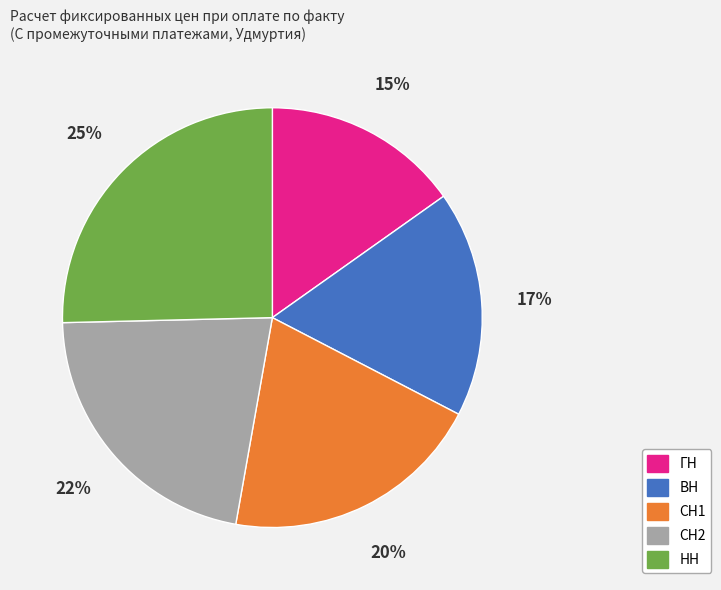

Count the number of slices in the pie.

5